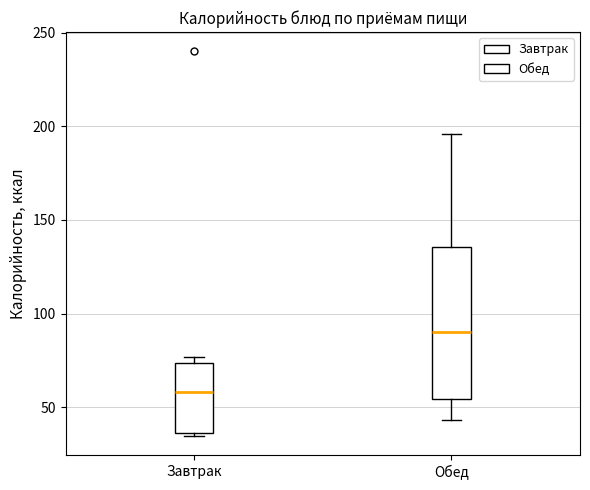

Where does the median line of the box for Обед sit on the y-axis? The values are not printed on the chart, so give them approximately, as read against the axis.

90